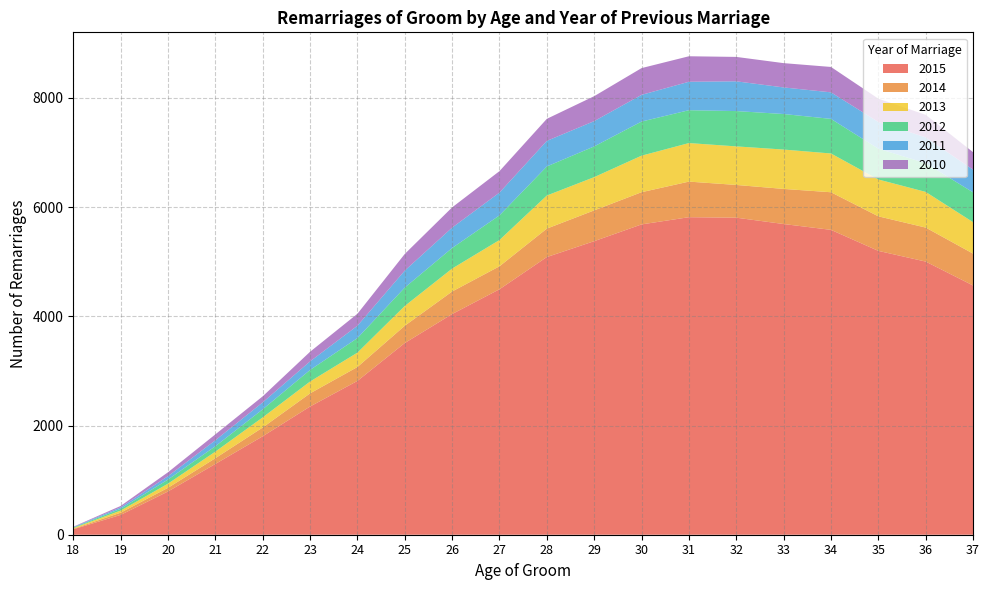

Reading left to right, extract all data points from this chart.

2015: 99	363	792	1296	1803	2348	2817	3511	4042	4496	5086	5377	5684	5816	5807	5691	5584	5199	5003	4565
2014: 9	41	67	105	161	241	255	317	413	421	521	564	590	652	600	643	689	633	623	584
2013: 14	38	76	121	185	217	263	362	420	481	606	609	669	706	706	721	710	675	653	576
2012: 9	33	76	99	148	212	267	337	377	452	533	563	625	602	647	651	634	564	526	546
2011: 8	26	61	109	127	157	226	311	373	417	468	463	489	521	545	487	486	489	473	415
2010: 7	26	72	108	111	176	219	305	371	393	404	457	490	467	447	445	465	427	413	321